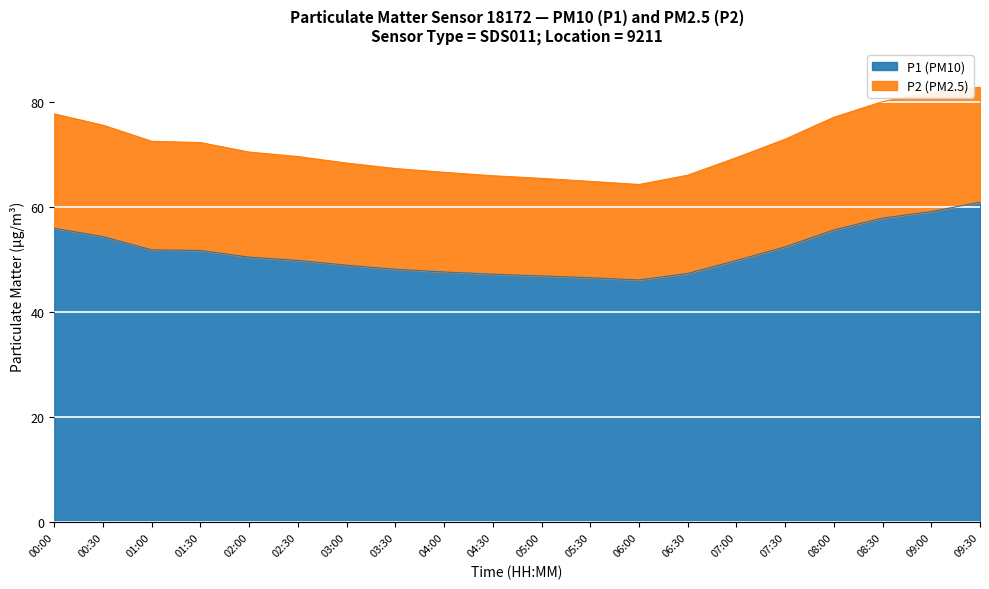

Reading left to right, transcribe all the data shown in this chart.

P1: 55.9	54.4	51.8	51.7	50.5	49.8	48.9	48.1	47.6	47.2	46.9	46.5	46.1	47.4	49.8	52.4	55.6	57.9	59.1	60.9
P2: 77.7	75.5	72.5	72.2	70.4	69.6	68.3	67.3	66.6	65.9	65.4	64.9	64.3	66.0	69.4	72.9	77.1	80.0	81.8	82.8